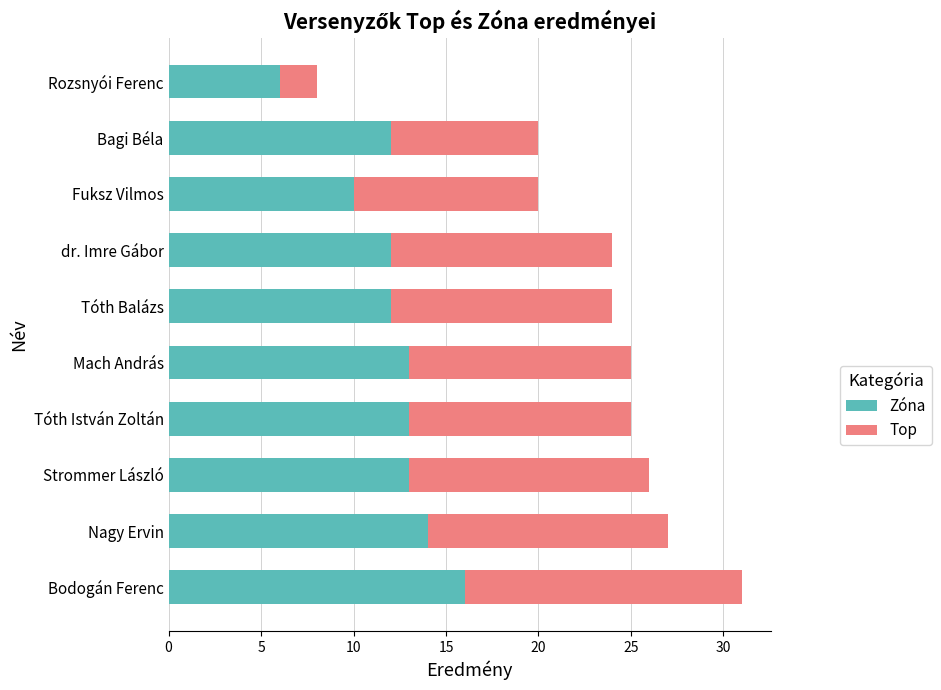

Count the number of data series in this chart.

2